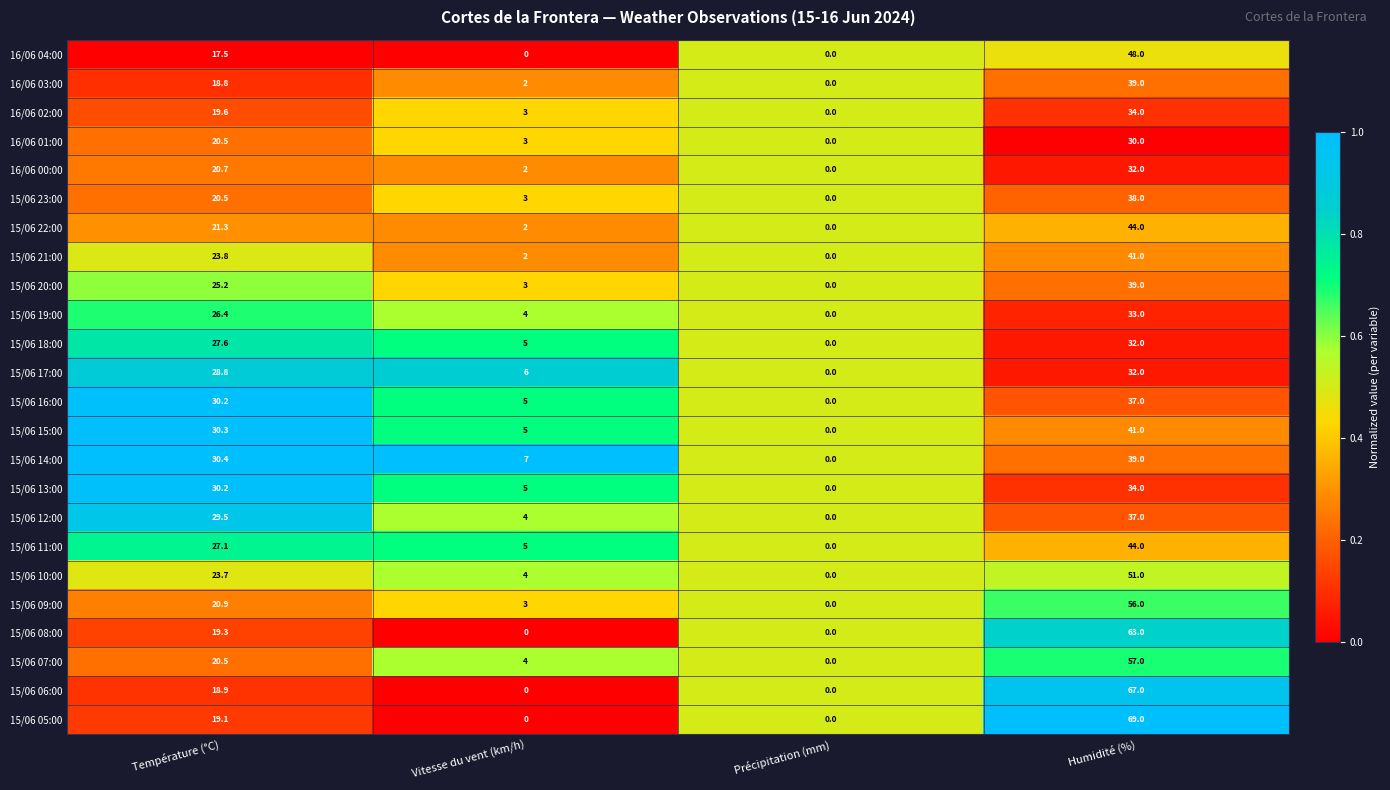

At which label does 15/06 21:00 first exceed 23?

Température (°C)